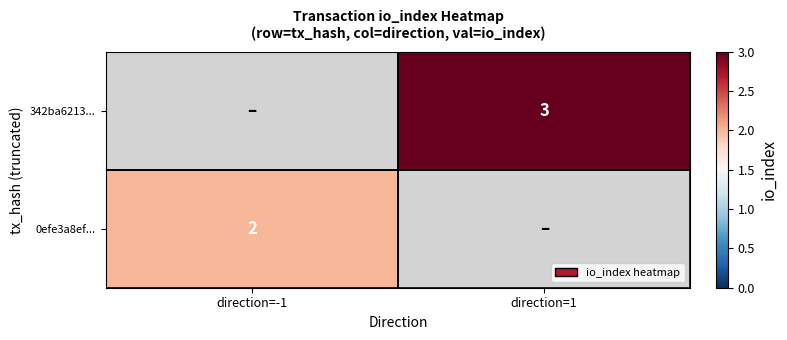

Is it true that 0efe3a8ef... equals 1 at direction=-1?

False